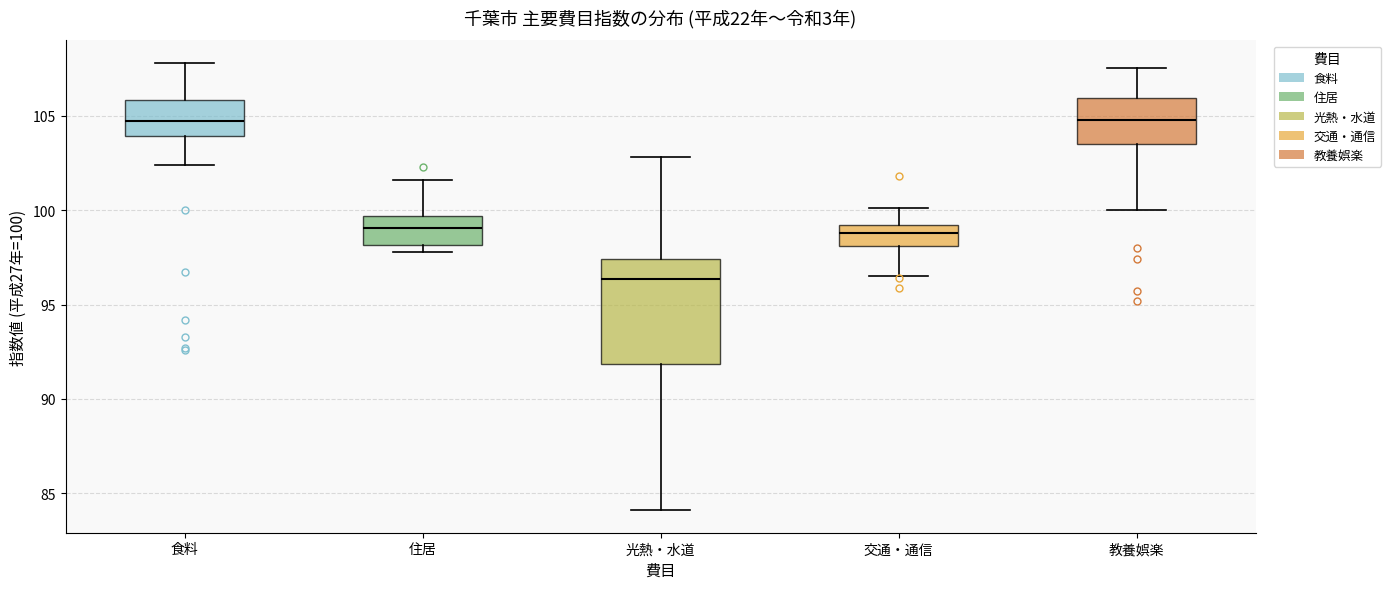

Which box is the tallest, from its lower edge to its upper edge?

光熱・水道